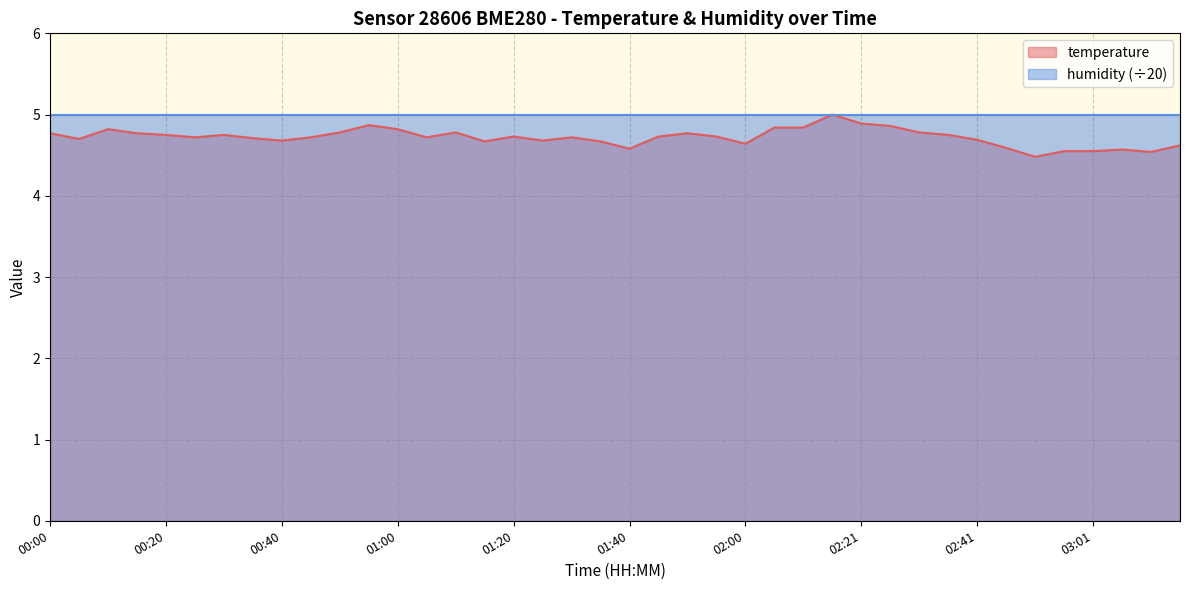

What is the greatest value displayed?

5.0